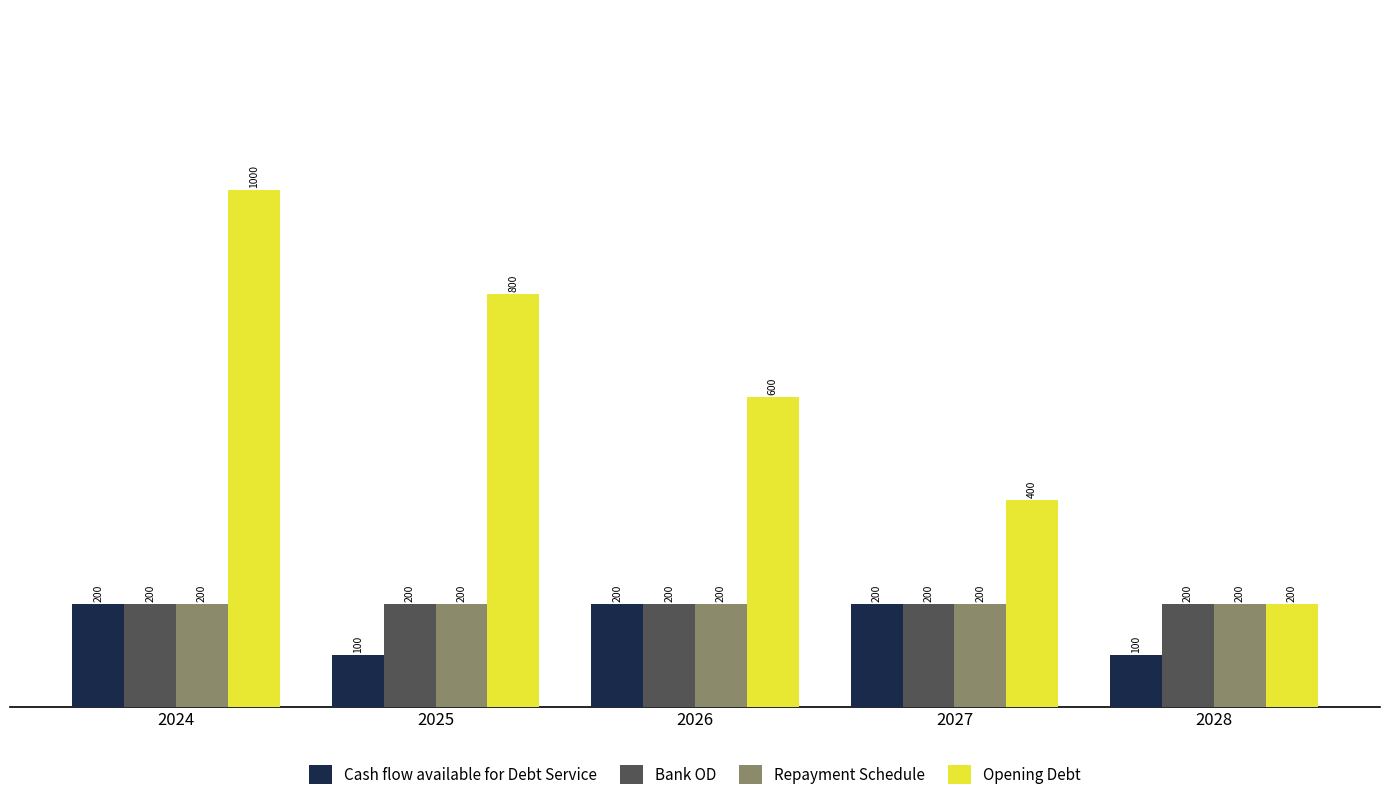

What is the average value of the Bank OD series?

200